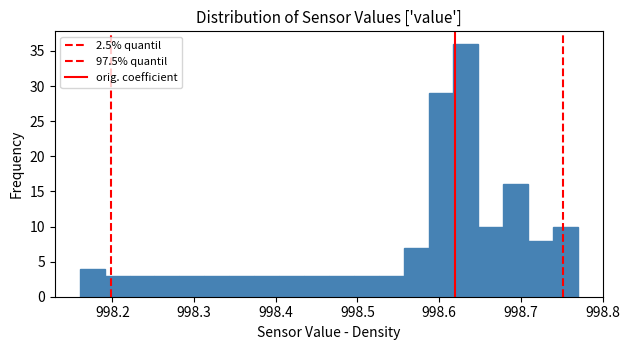

Around what value on the x-axis is the tallest bar? Give the approximate position of its centre, as read against the axis.

998.63